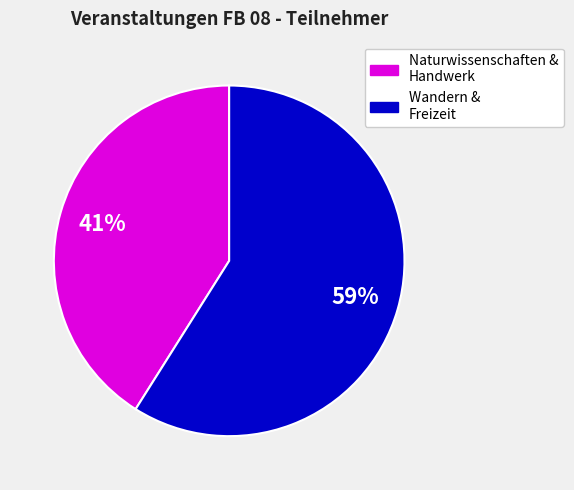

To the nearest percent, what is the difference between the largest and smallest slice percentages?

18%